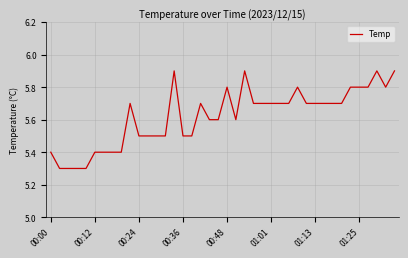

True or false: the data has more than 1 interior local peaks.

True